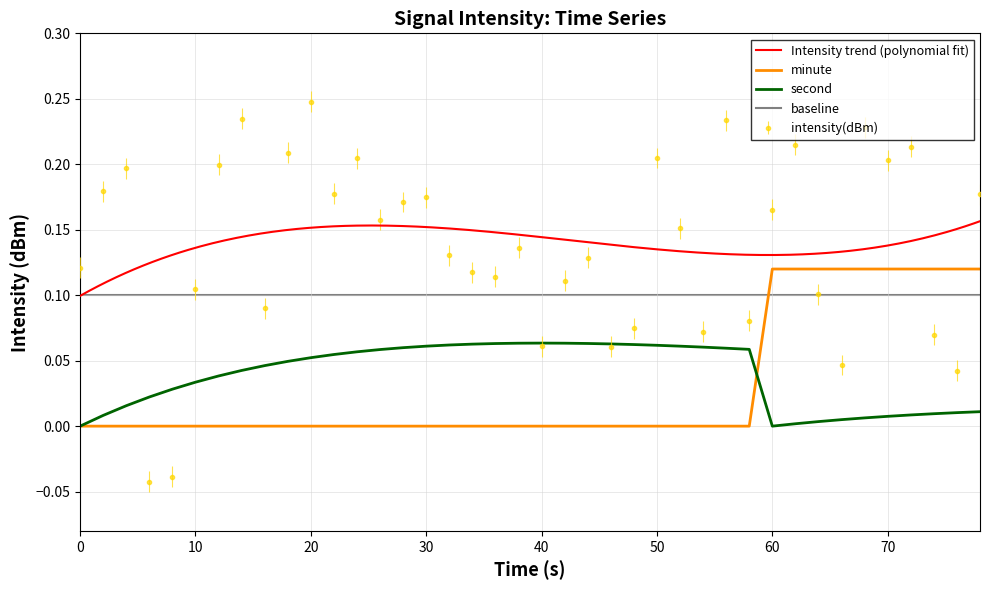

How many data points in minute are above 0?

10